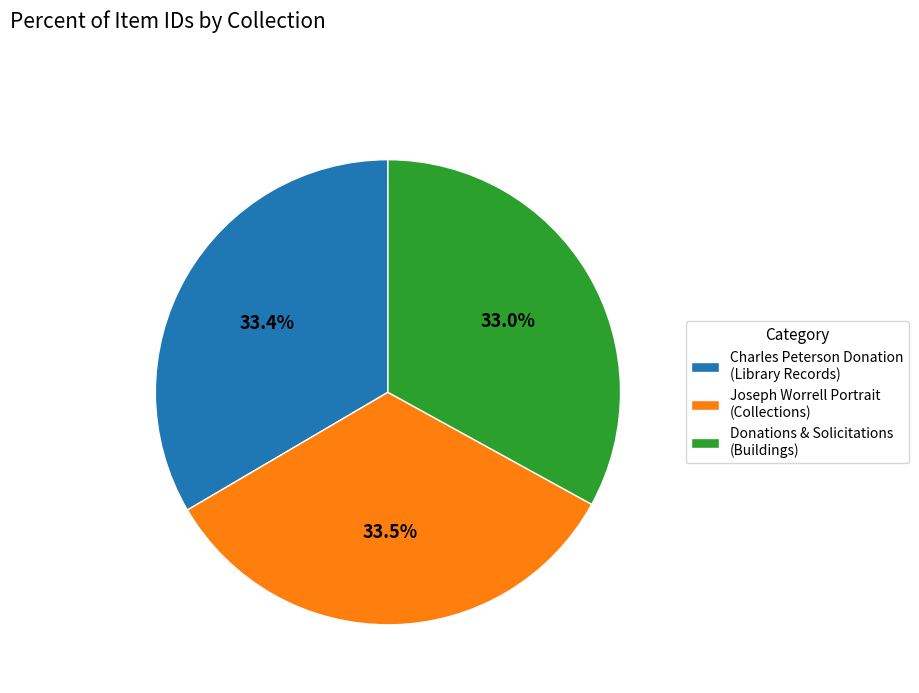

To the nearest percent, what is the average slice percentage?

33%